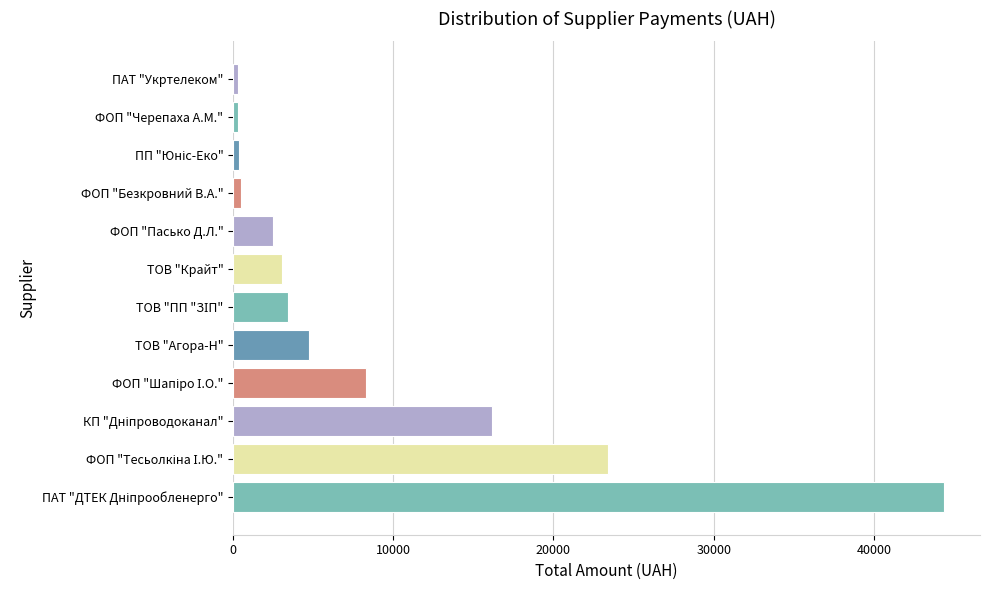

What is the sum of the values at ТОВ "Агора-Н" and ФОП "Пасько Д.Л."?

7267.1